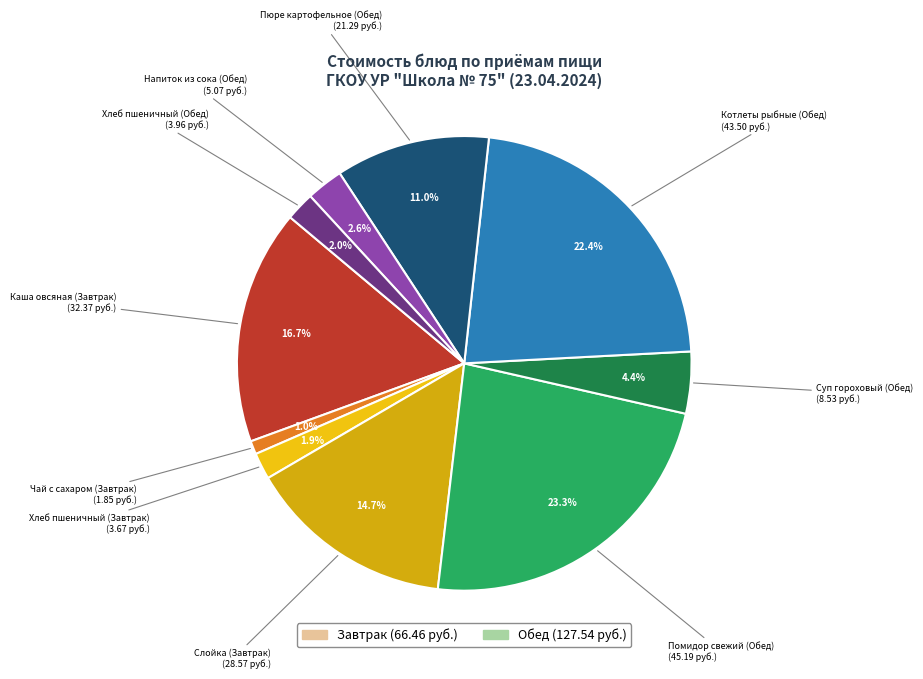

Count the number of slices in the pie.

10